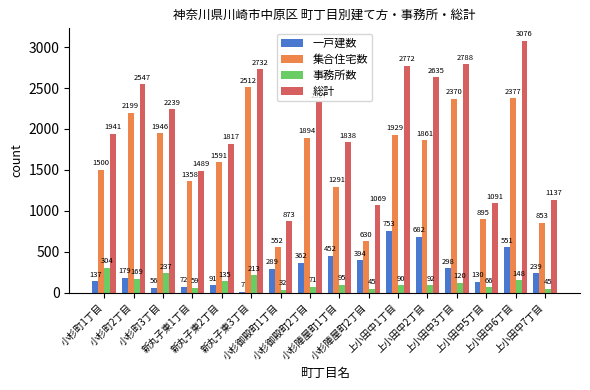

What is the total value across all series at 上小田中7丁目?

2274